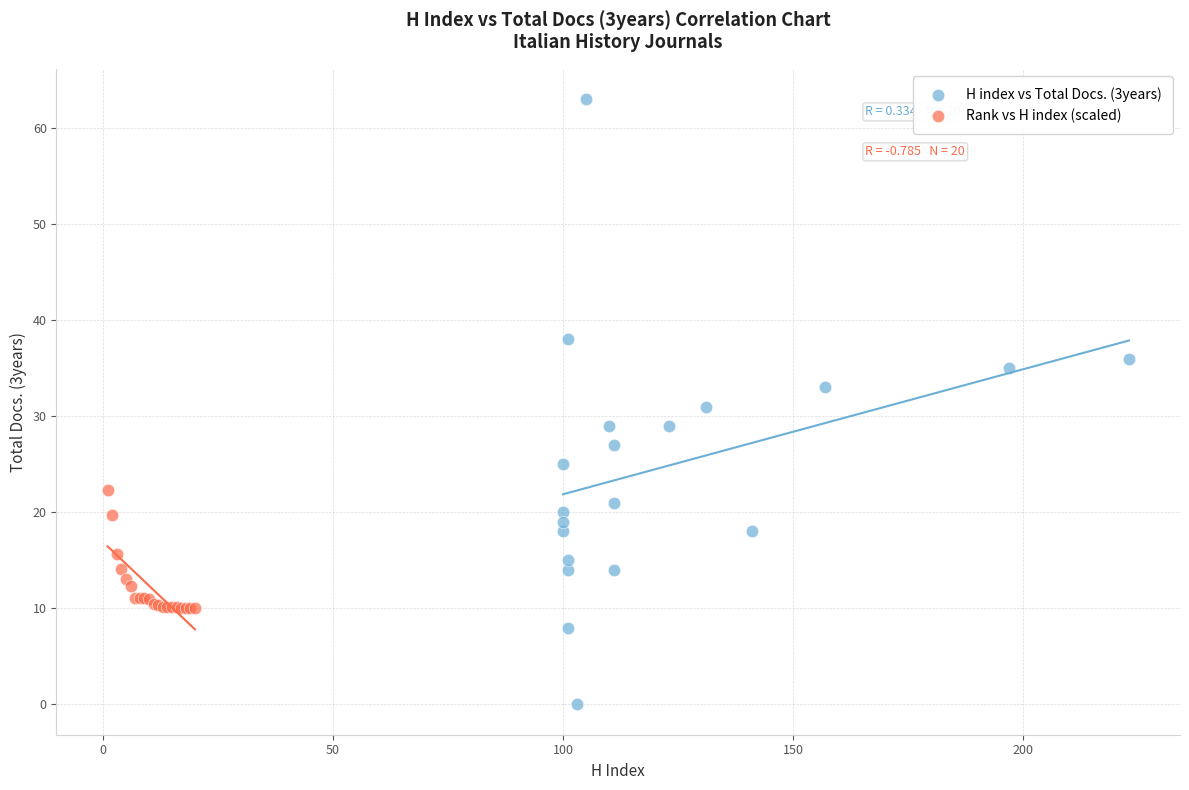

Which series reaches the maximum Y coordinate?

H index vs Total Docs. (3years)